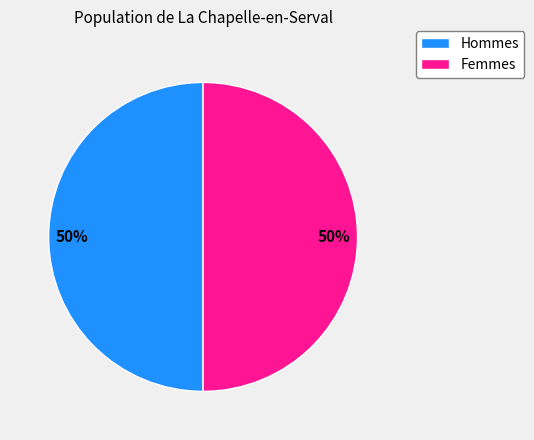

Approximately how many times larger is the value at Femmes compared to Hommes?

1.0